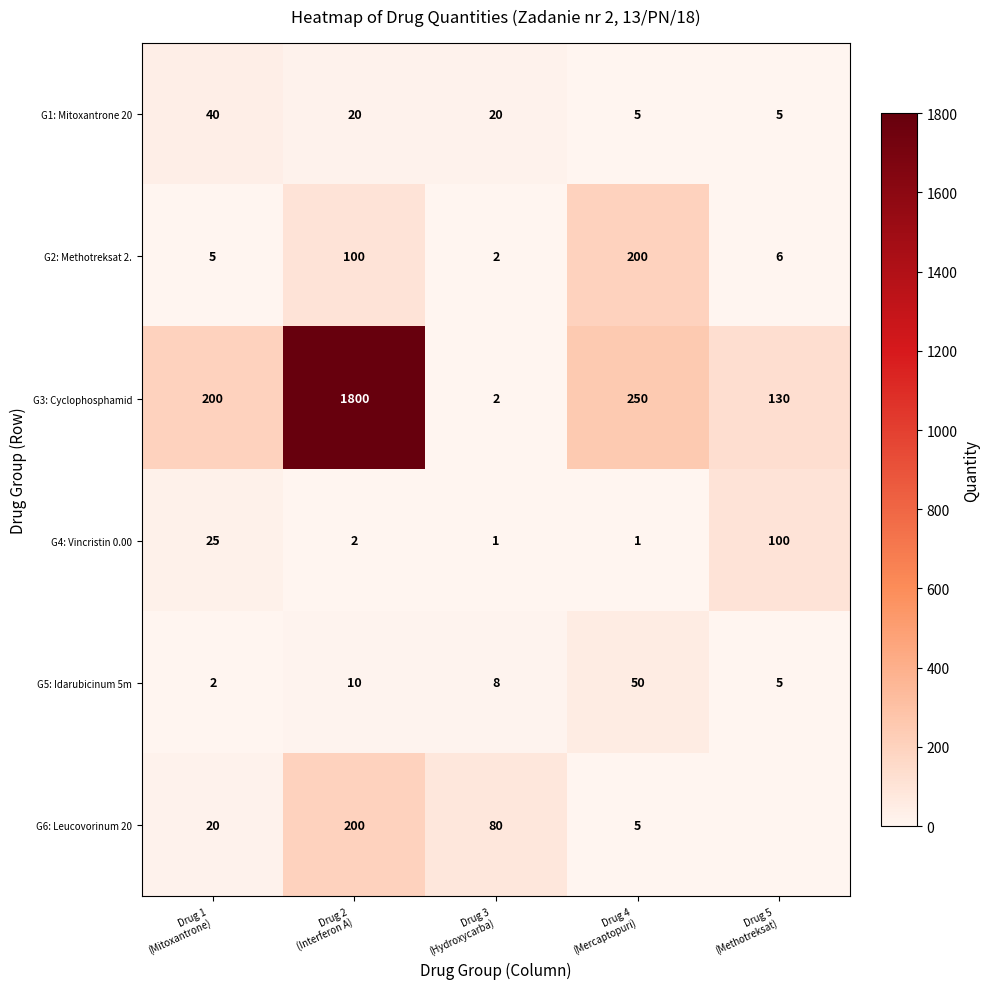

What is the difference between the highest and lowest values at Drug 3
(Hydroxycarba)?

79